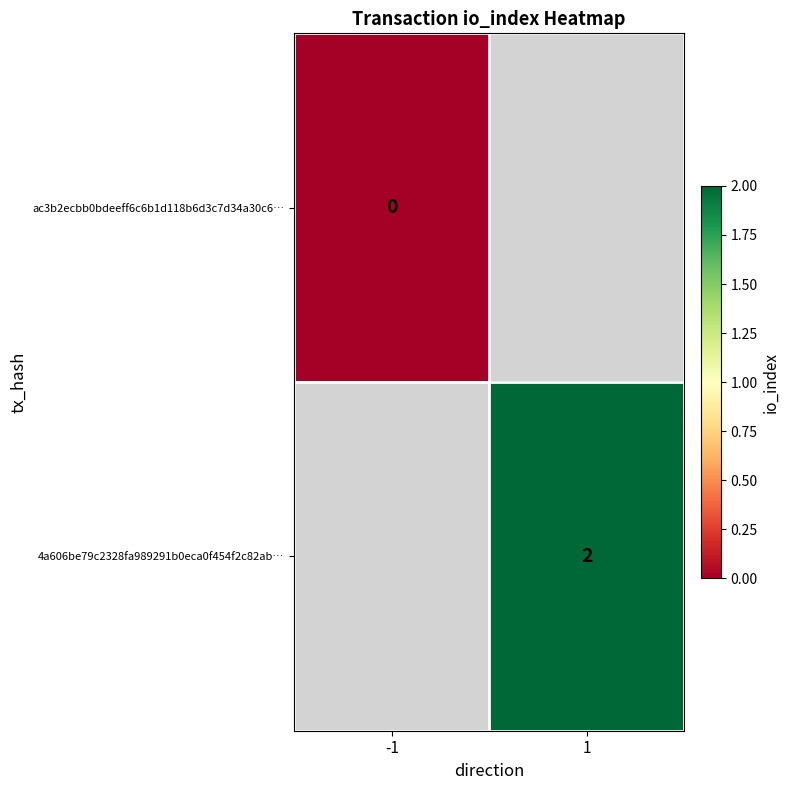

Is the value of ac3b2ecbb0bdeeff6c6b1d118b6d3c7d34a30c6… at -1 greater than the value of 4a606be79c2328fa989291b0eca0f454f2c82ab… at 1?

No